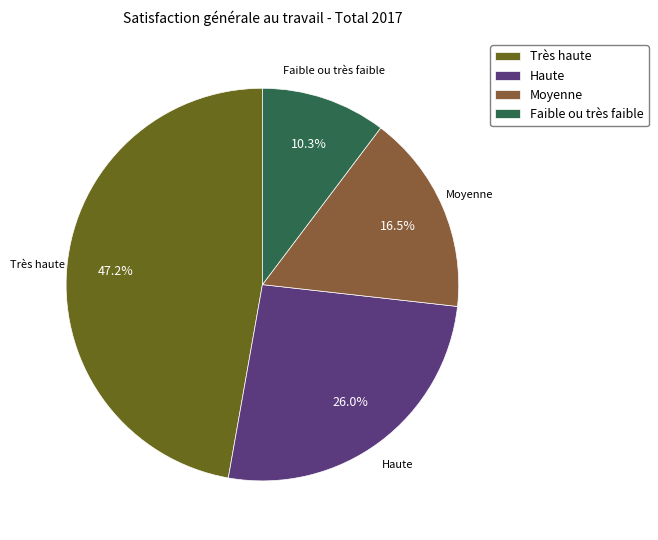

Which has a higher value, Haute or Faible ou très faible?

Haute